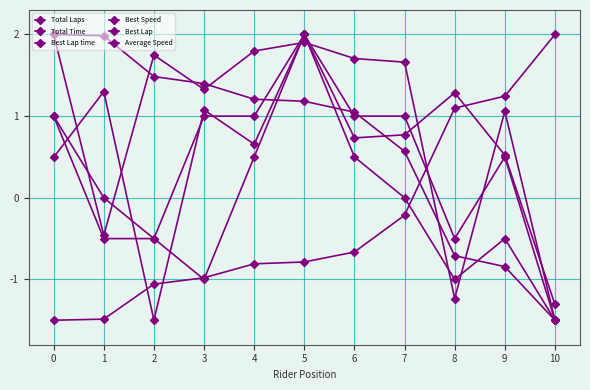

How many values in the Total Time series are below 1?

3